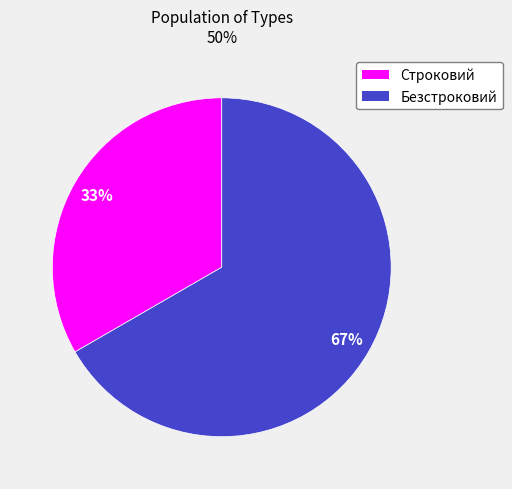

Count the number of slices in the pie.

2